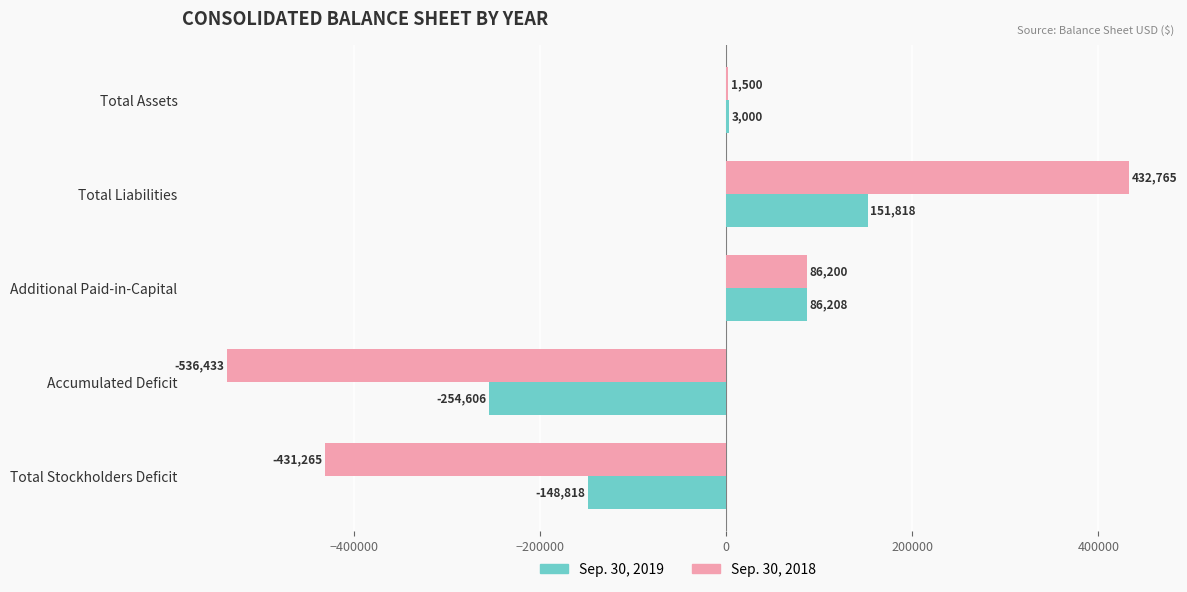

Is it true that Sep. 30, 2019 equals -148818 at Total Stockholders Deficit?

True